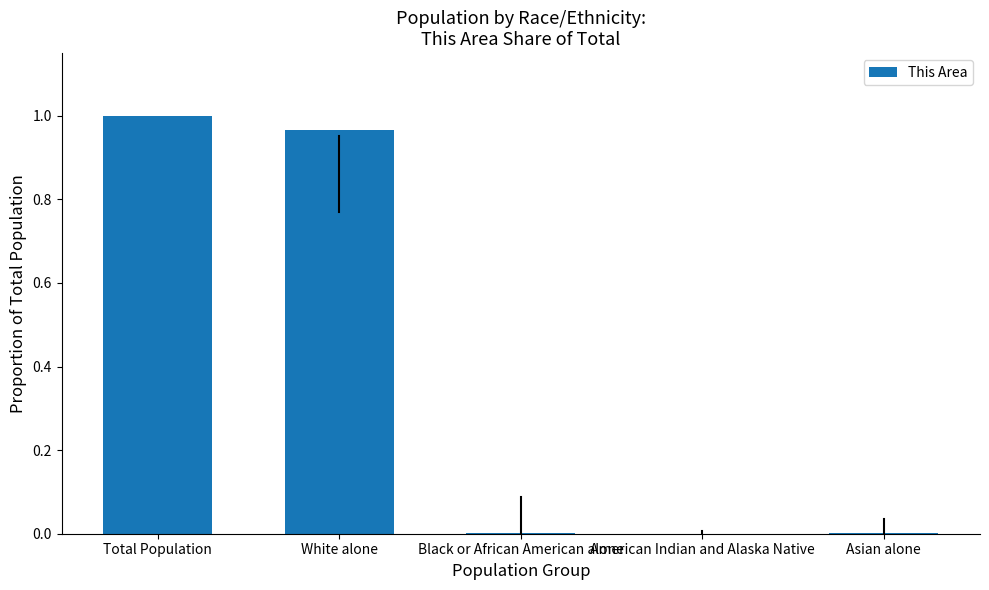

The chart shows a value of 1.0 at Total Population. True or false?

True